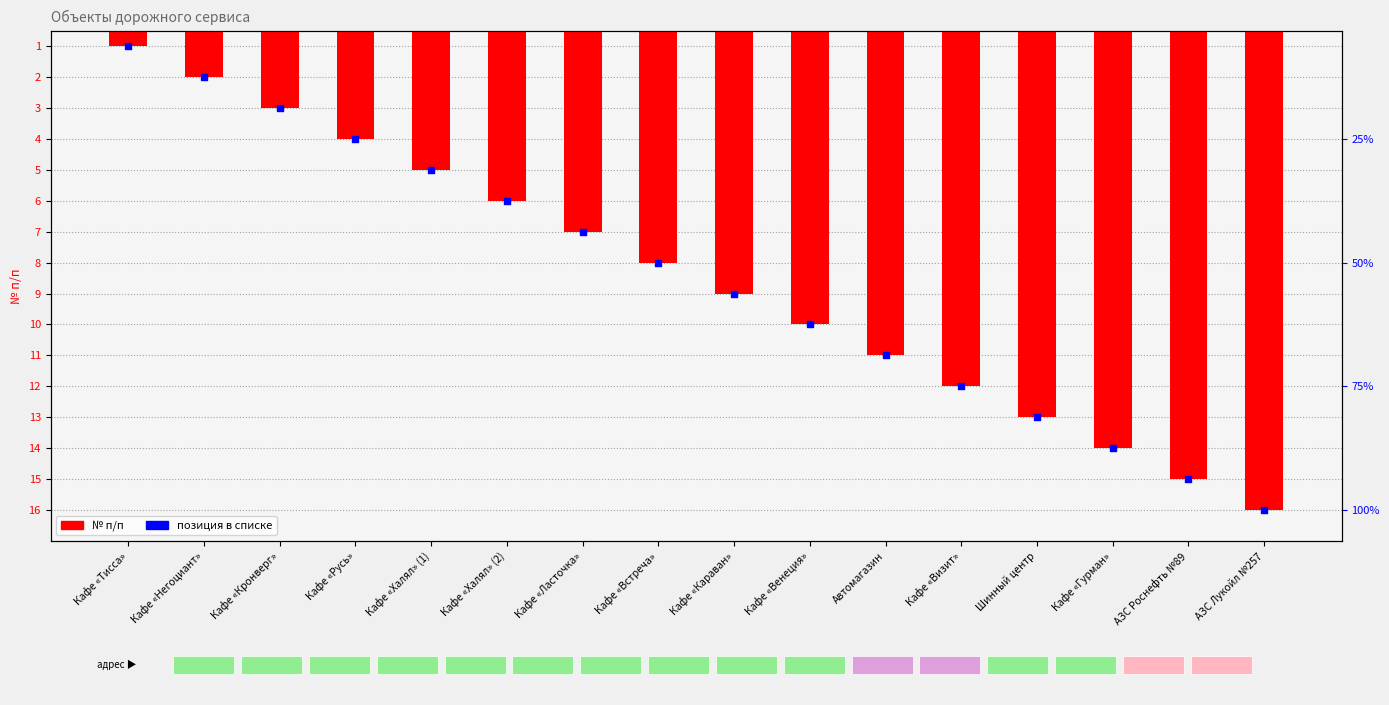

Which series has the largest total across all categories?

№ п/п